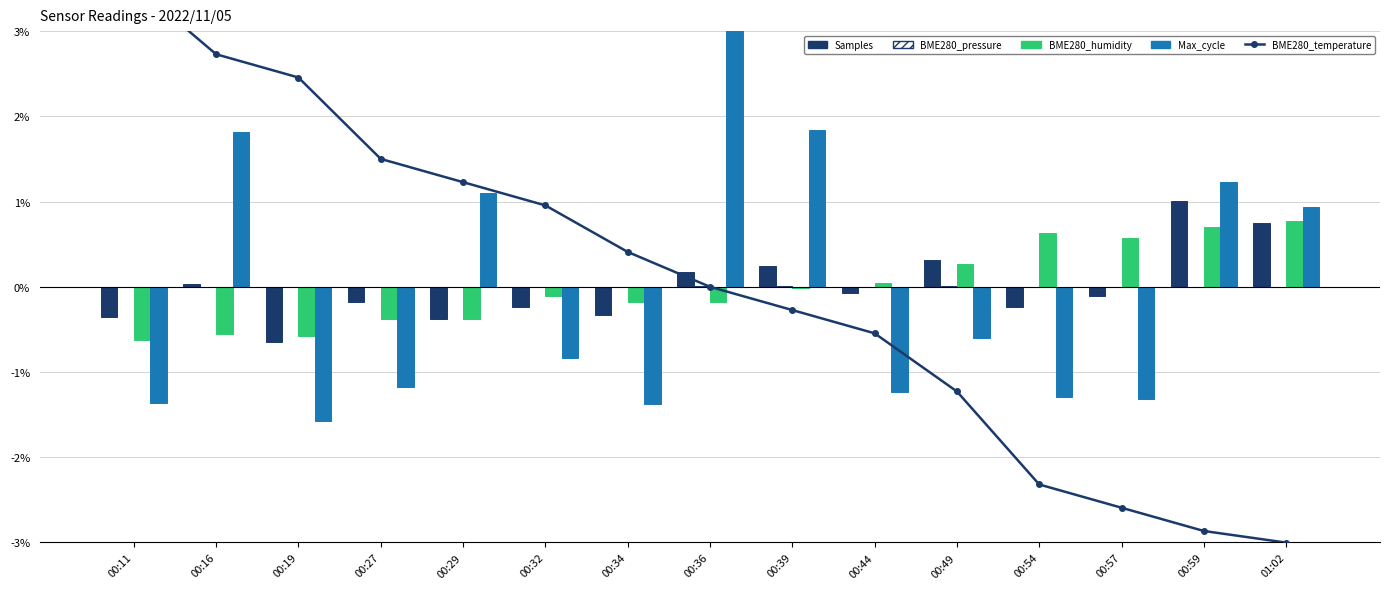

Which has a higher value, 00:27 or 00:54?

00:27